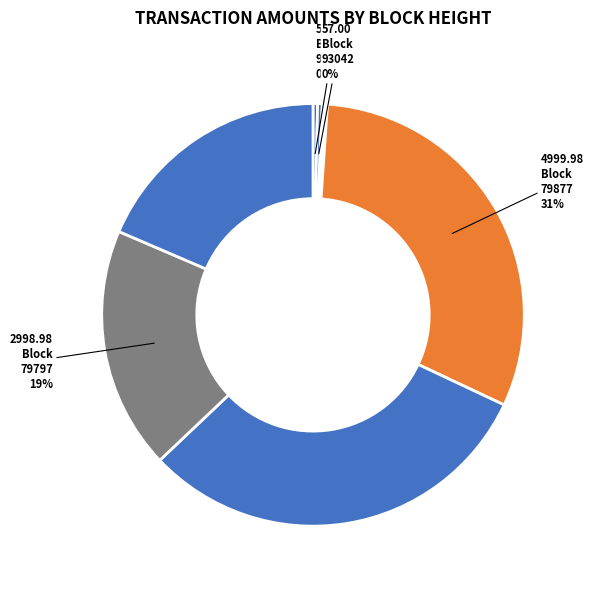

How many segments does this pie chart have?

8